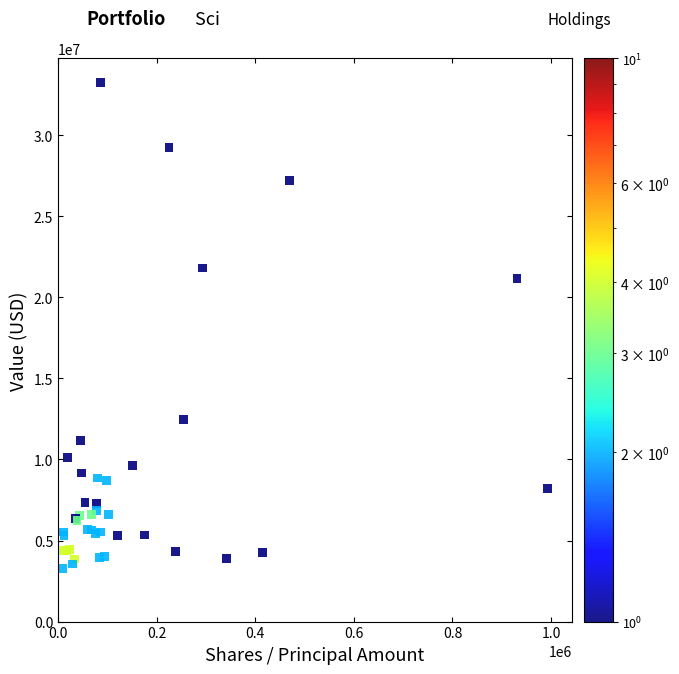

What Y value in the scatter plot is closest to 18263239?

21153159